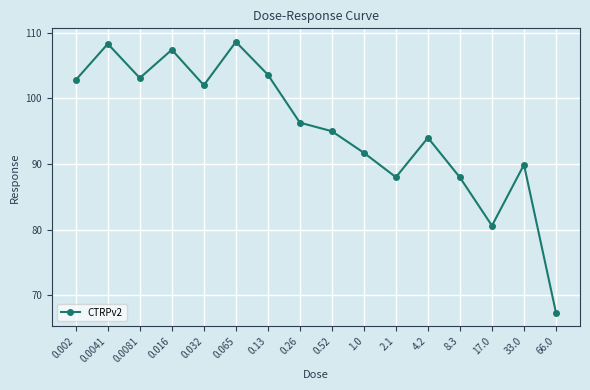

What is the label of the 13th point from the right?

0.016